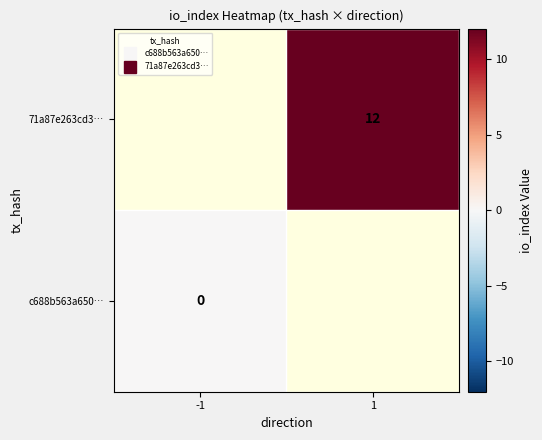

At -1, list the series in order from smallest to largest.

c688b563a650…, 71a87e263cd3…